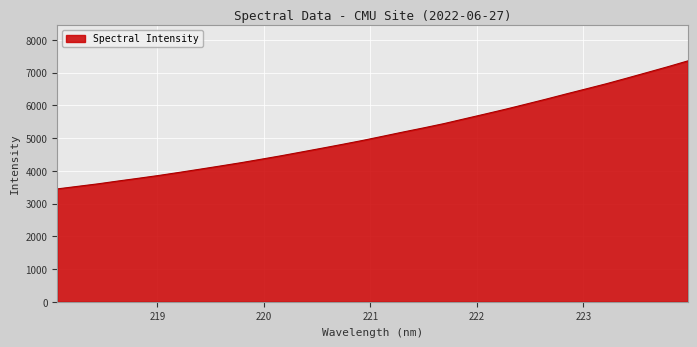

What is the greatest value displayed?

7359.8